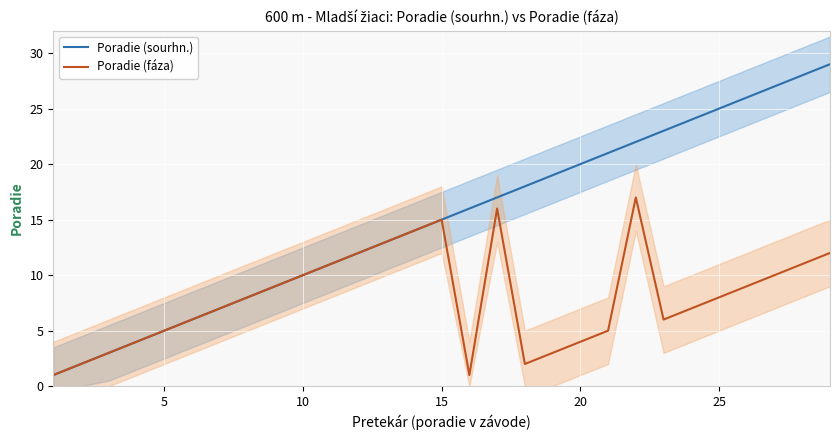

List the series in order of their peak value, lowest first.

Poradie (fáza), Poradie (sourhn.)